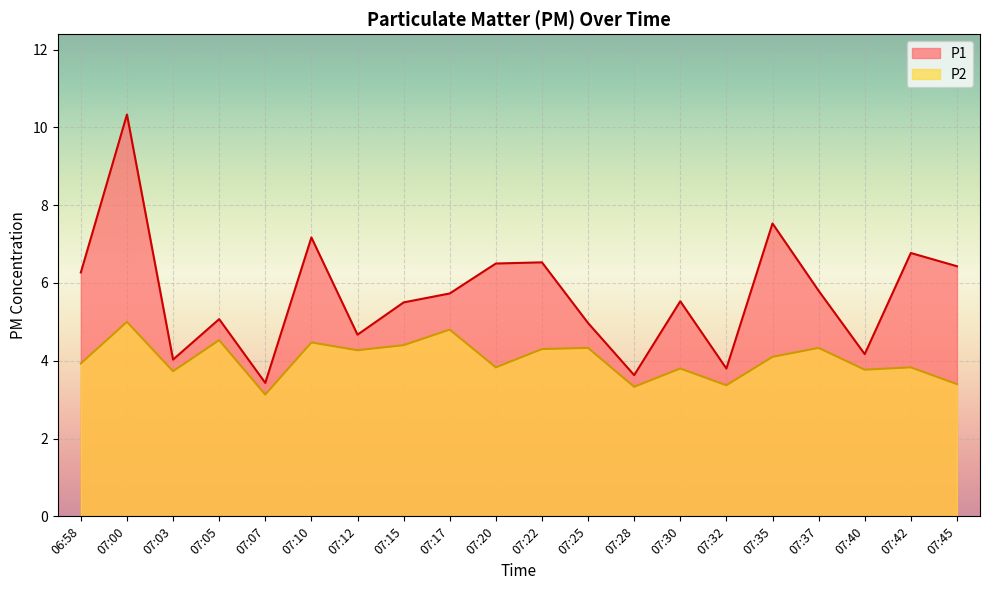

At which label does P1 reach its minimum?

07:07